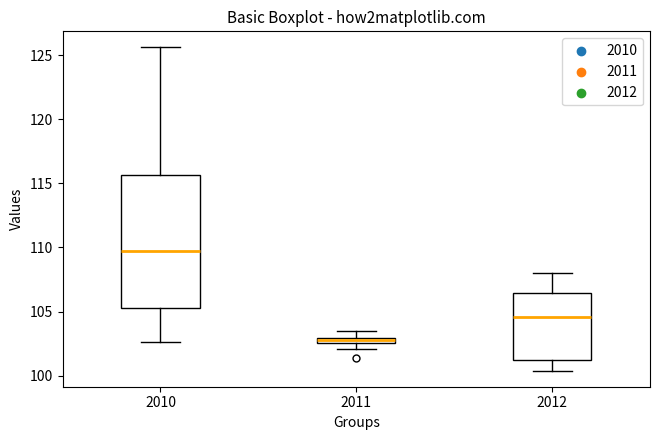

Where does the lower whisker of the box at x = 2010 end on the y-axis? The values are not printed on the chart, so give them approximately, as read against the axis.

102.5